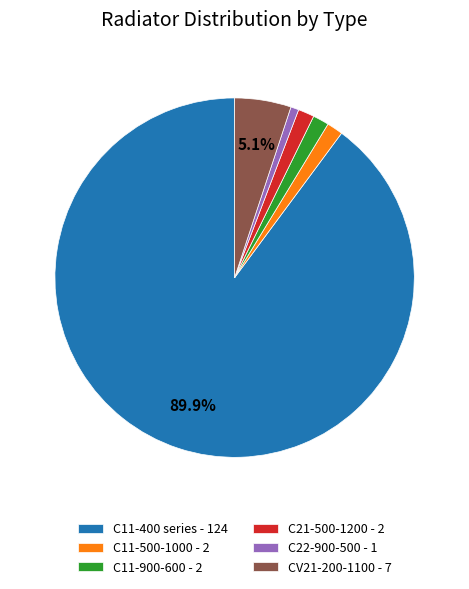

How many segments does this pie chart have?

6